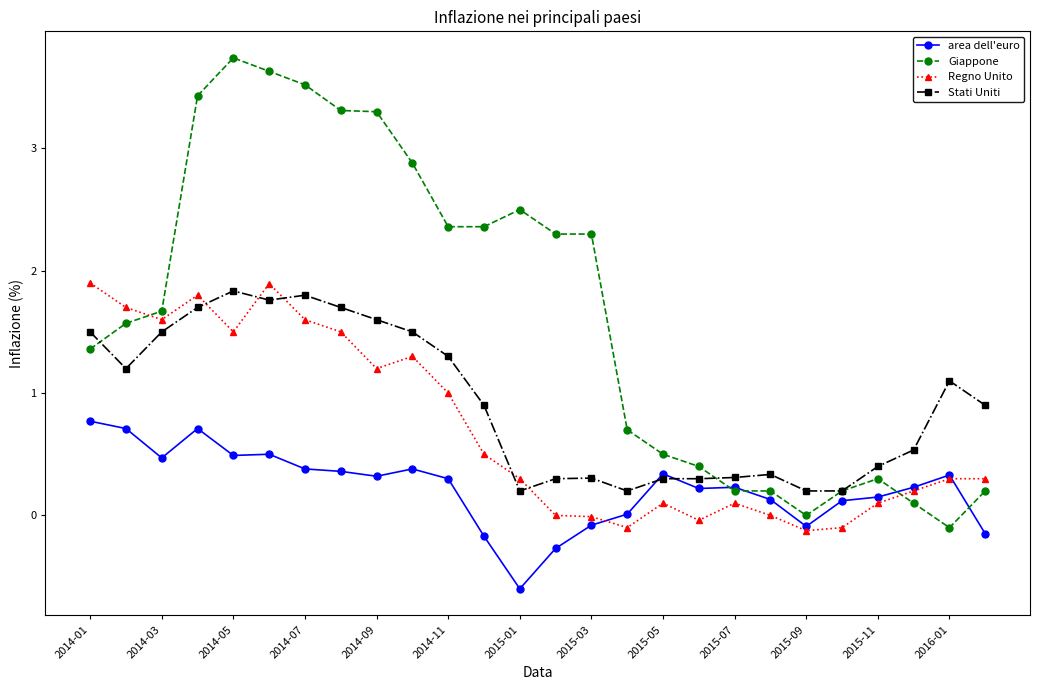

What is the minimum value shown in the chart?

-0.6